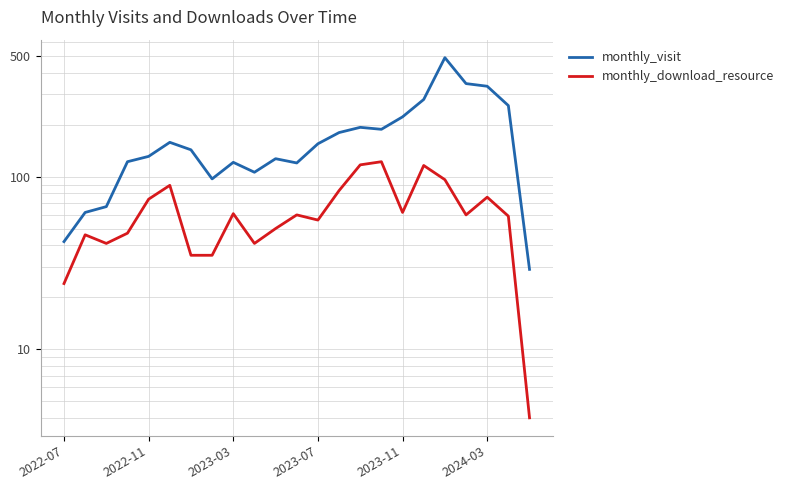

Which series changed the most between 2023-03 and 15?

monthly_visit